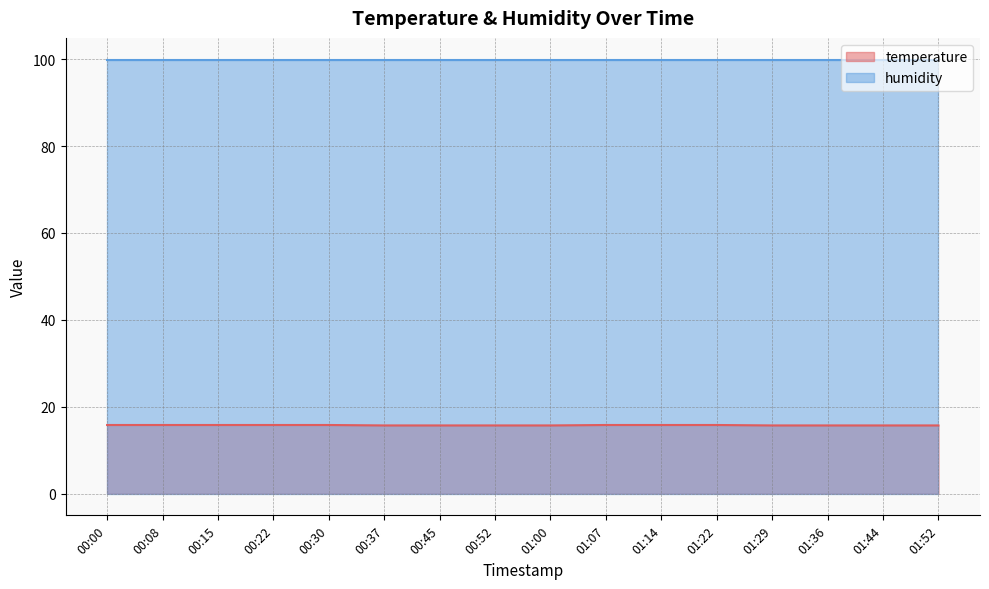

The value at 01:00 is 15.7. True or false?

True